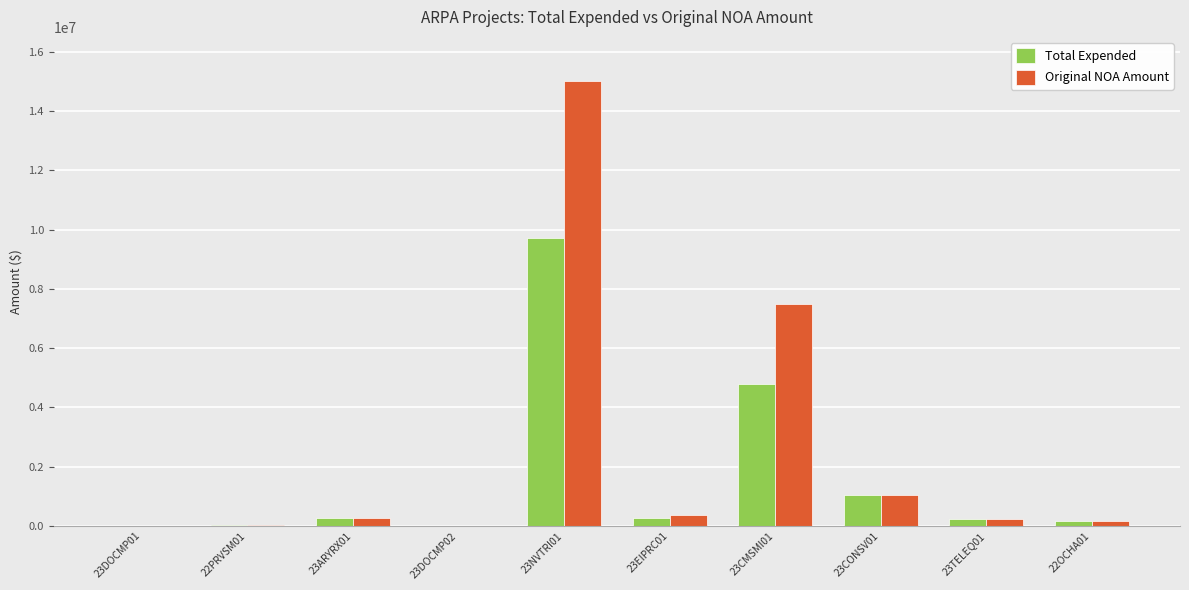

Between 23DOCMP02 and 22OCHA01, which series saw the biggest shift?

Total Expended